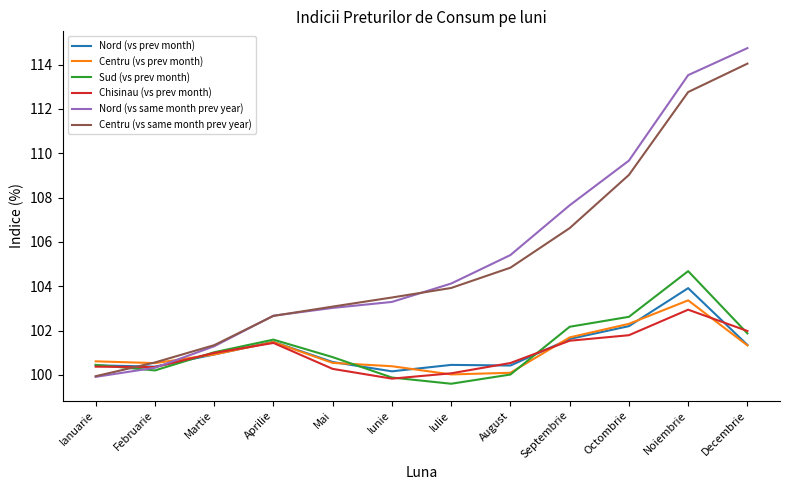

At which label is Centru (vs prev month) closest to 101?

Martie